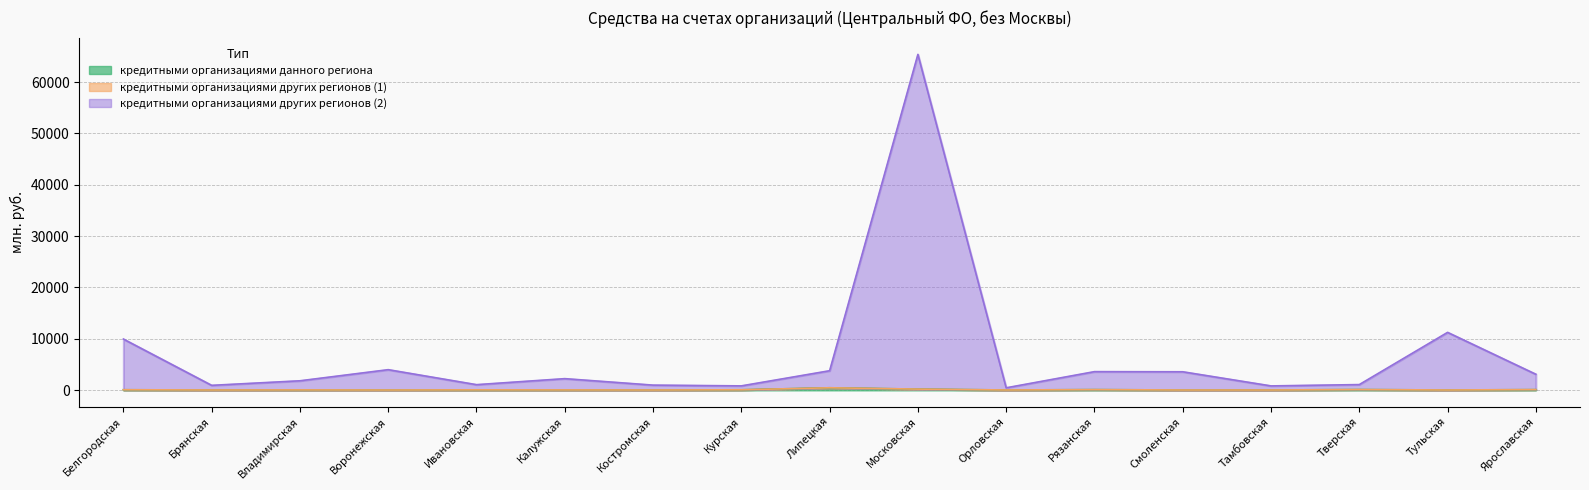

What is the label of the 14th point from the left?

Тамбовская